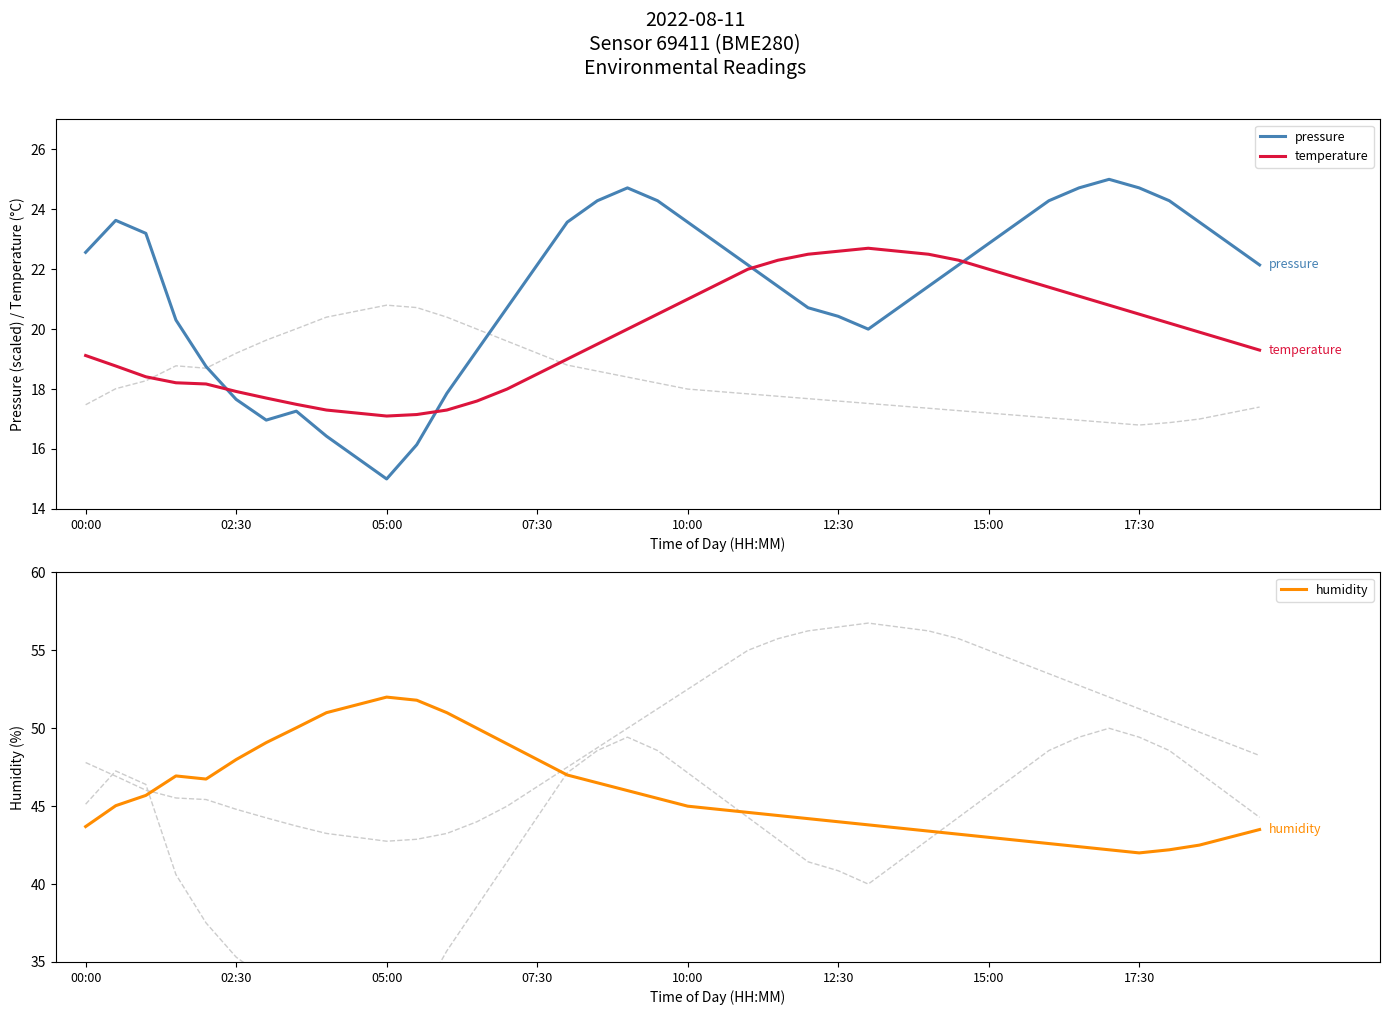

Which series ends up on top after the final intersection of pressure and temperature?

pressure